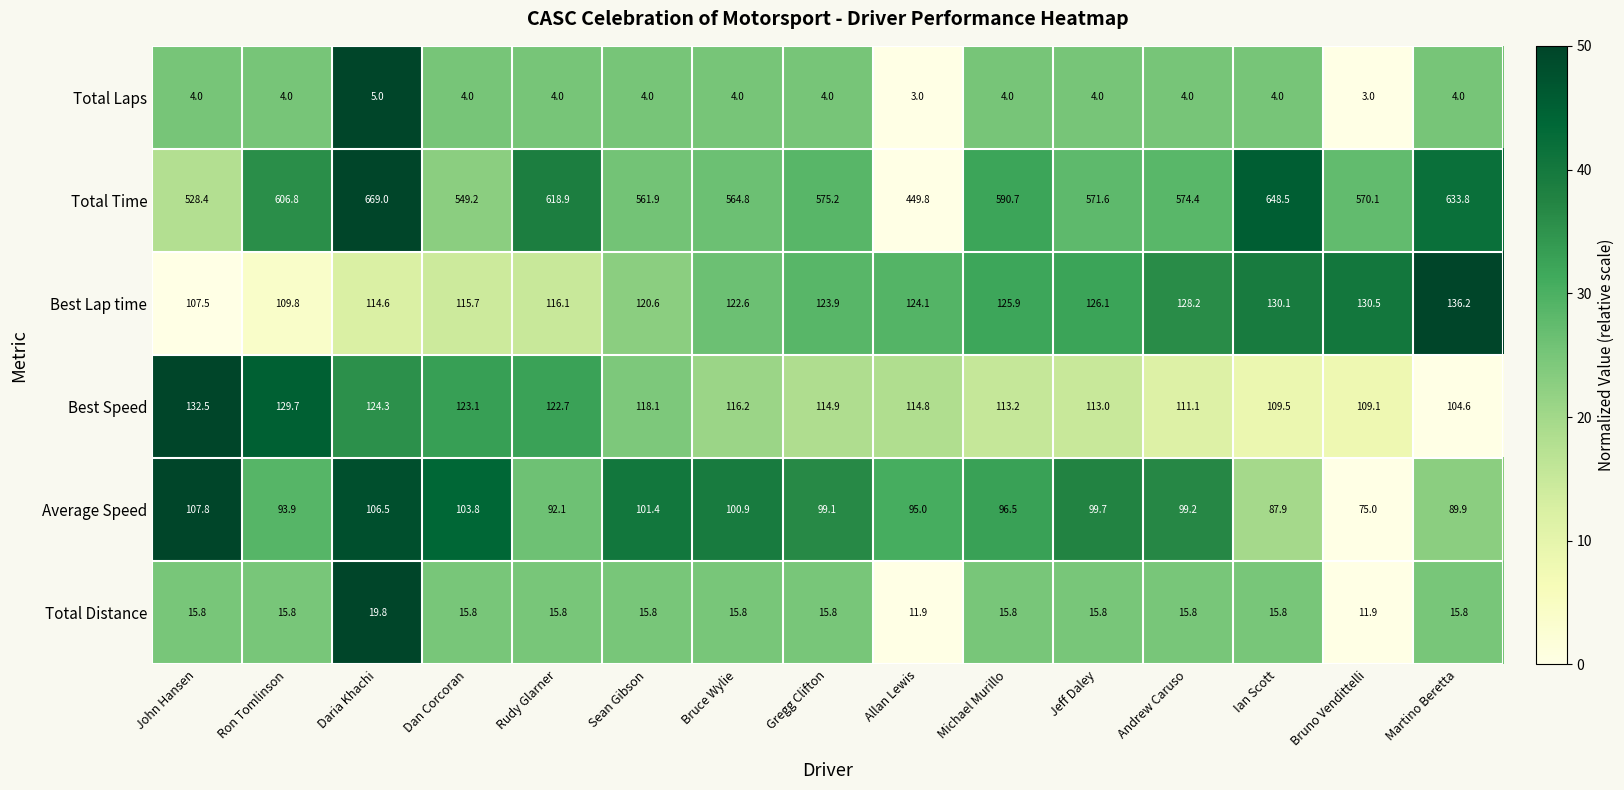

Which category has the highest value in the Total Distance series?

Daria Khachi